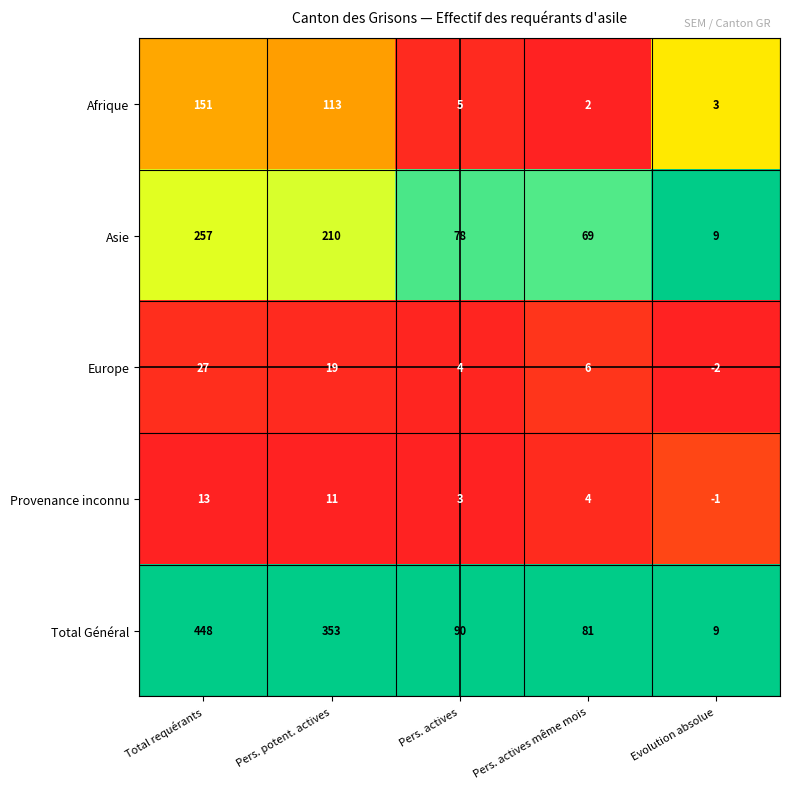

Reading left to right, transcribe all the data shown in this chart.

Afrique: 151	113	5	2	3
Asie: 257	210	78	69	9
Europe: 27	19	4	6	-2
Provenance inconnu: 13	11	3	4	-1
Total Général: 448	353	90	81	9